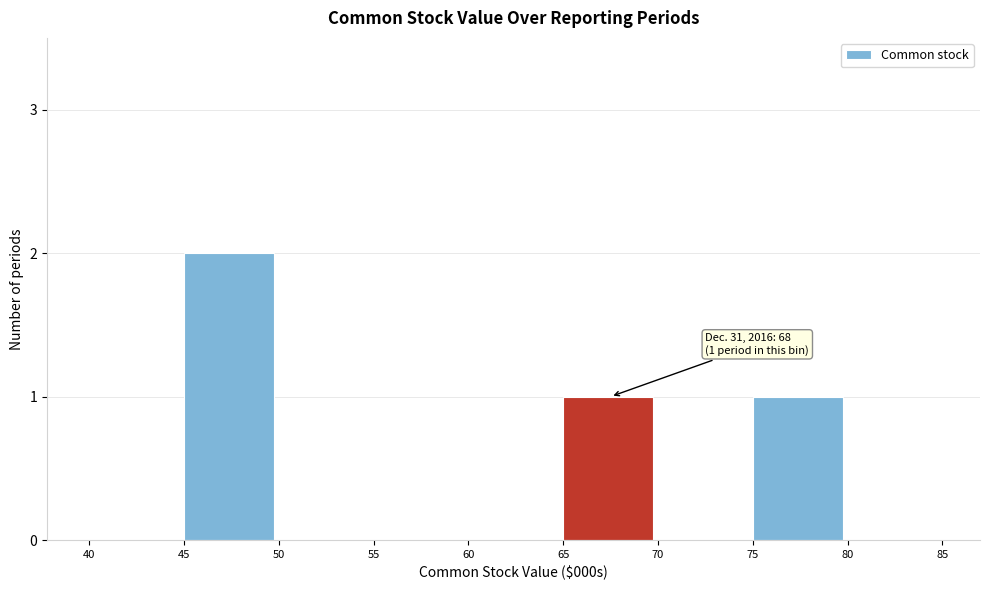

Reading left to right, extract all data points from this chart.

40=0	45=2	50=0	55=0	60=0	65=1	70=0	75=1	80=0